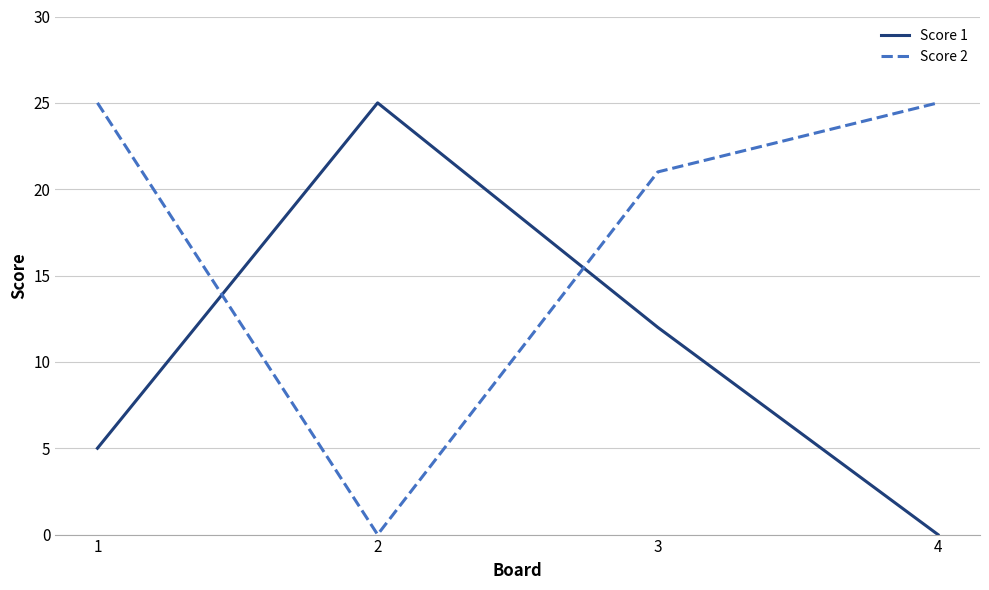

What is the average value of the Score 2 series?

18